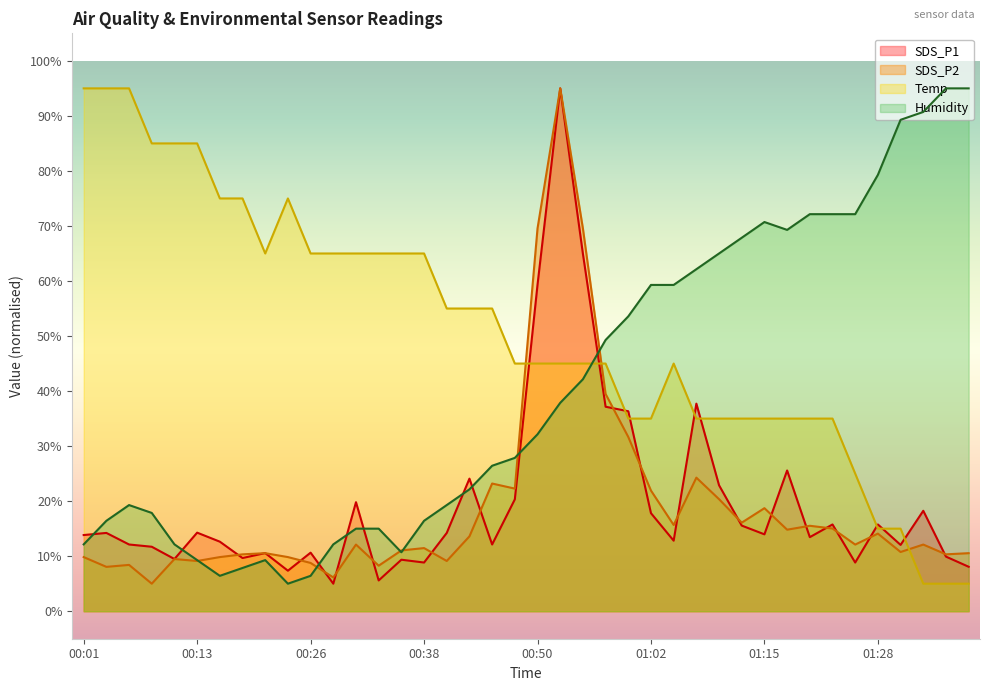

What is the average value of the Temp series?

51.0